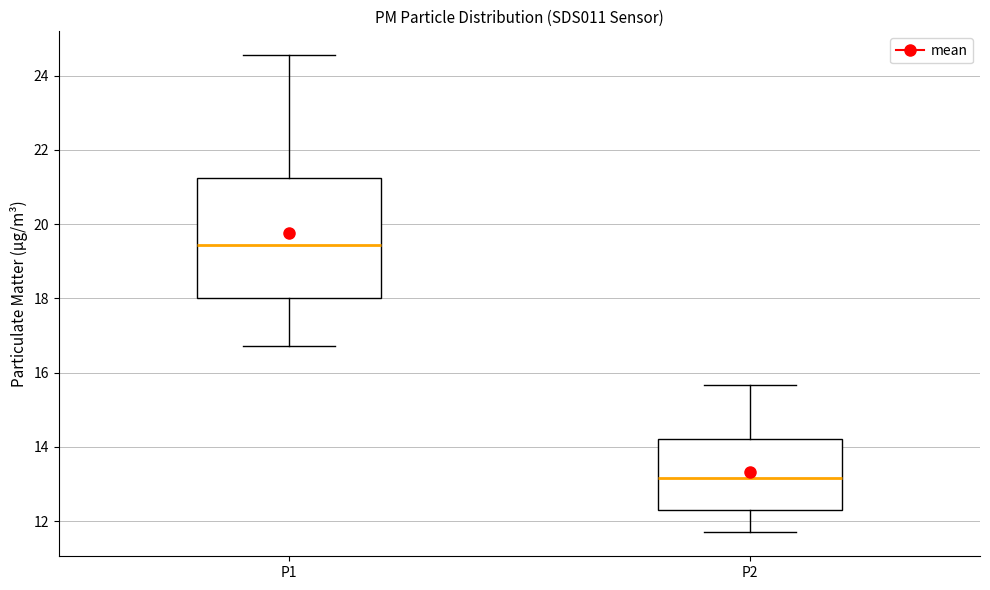

Reading left to right, transcribe this box plot: for each box, give where its median line is, the range the box spans, and where its two whiskers end, as read against the y-axis. The values are not printed on the chart, so give them approximately, as read against the axis.

P1: median 19.4, box 18.0 to 21.2, whiskers 16.8 to 24.6
P2: median 13.2, box 12.4 to 14.2, whiskers 11.8 to 15.6